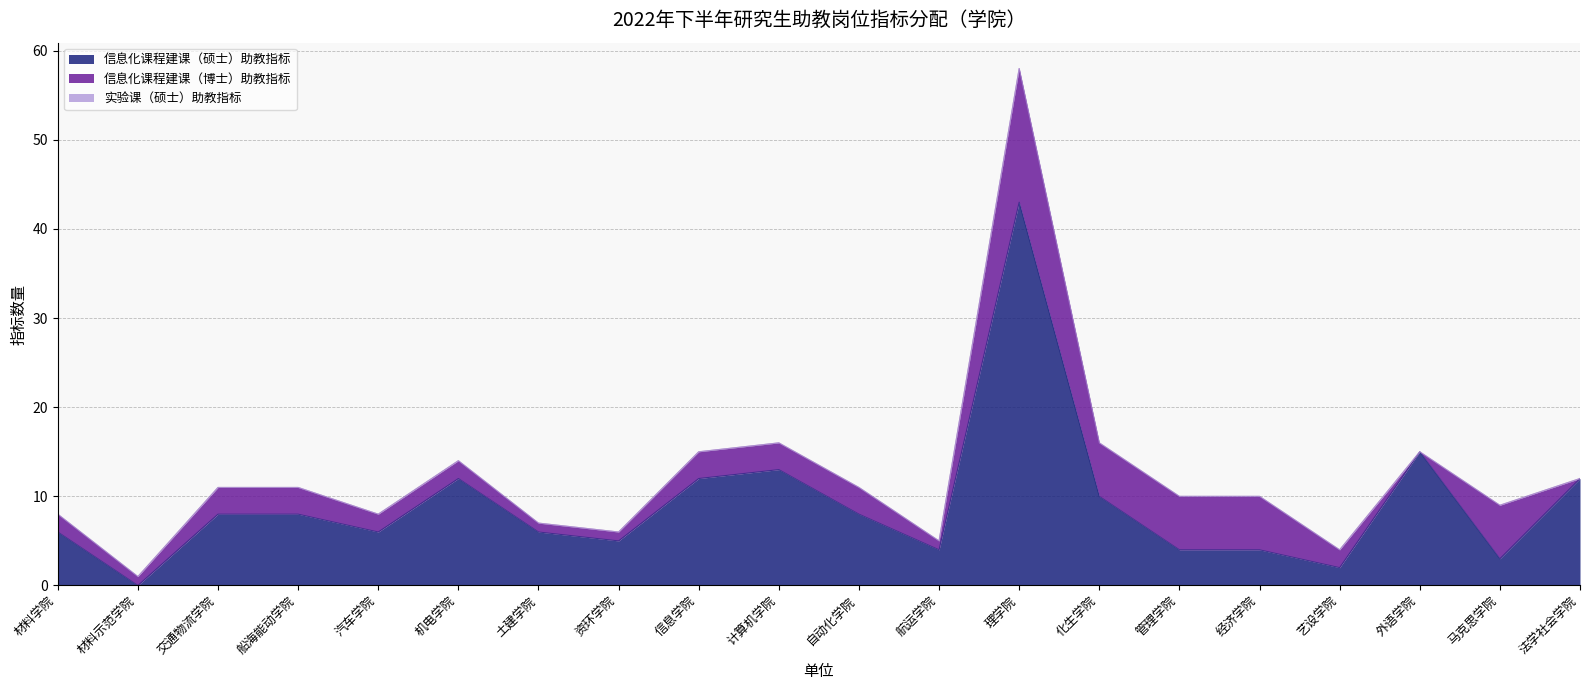

True or false: 信息化课程建课（博士）助教指标 and 实验课（硕士）助教指标 intersect in this chart.

False